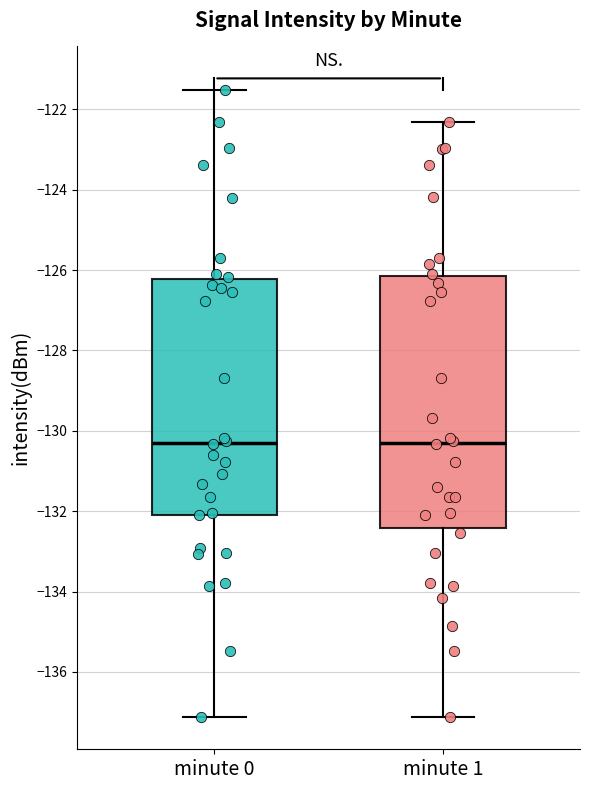

Reading left to right, transcribe this box plot: for each box, give where its median line is, the range the box spans, and where its two whiskers end, as read against the y-axis. The values are not printed on the chart, so give them approximately, as read against the axis.

minute 0: median -130.2, box -132.0 to -126.2, whiskers -137.2 to -121.6
minute 1: median -130.2, box -132.4 to -126.2, whiskers -137.2 to -122.4